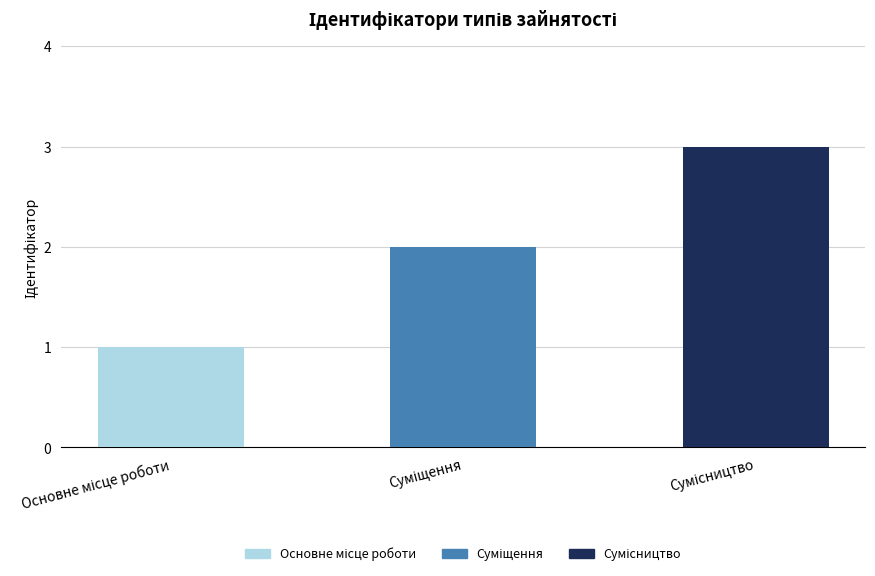

What is the maximum value shown in the chart?

3